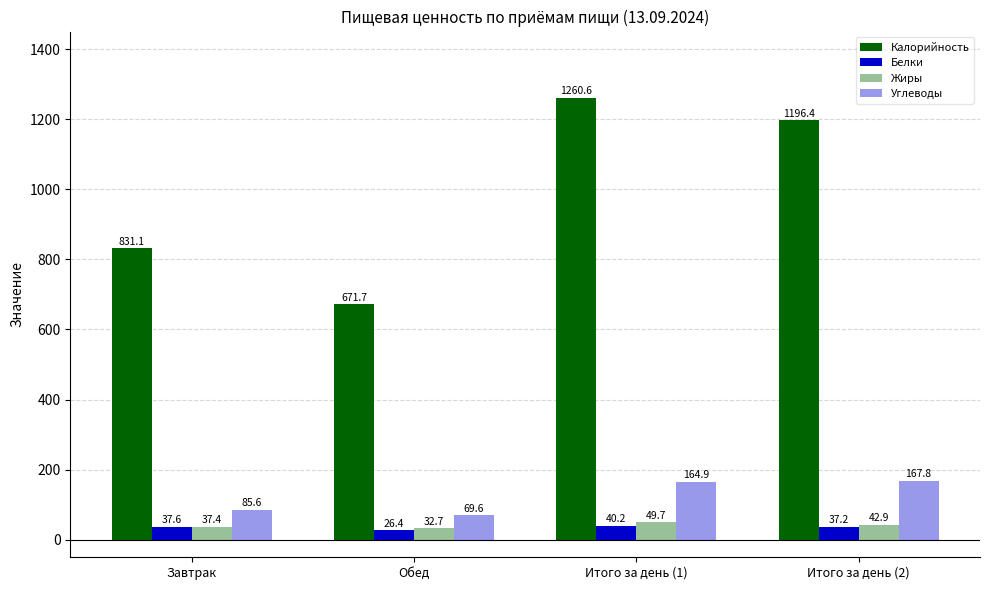

What is the total value across all series at Итого за день (1)?

1515.4